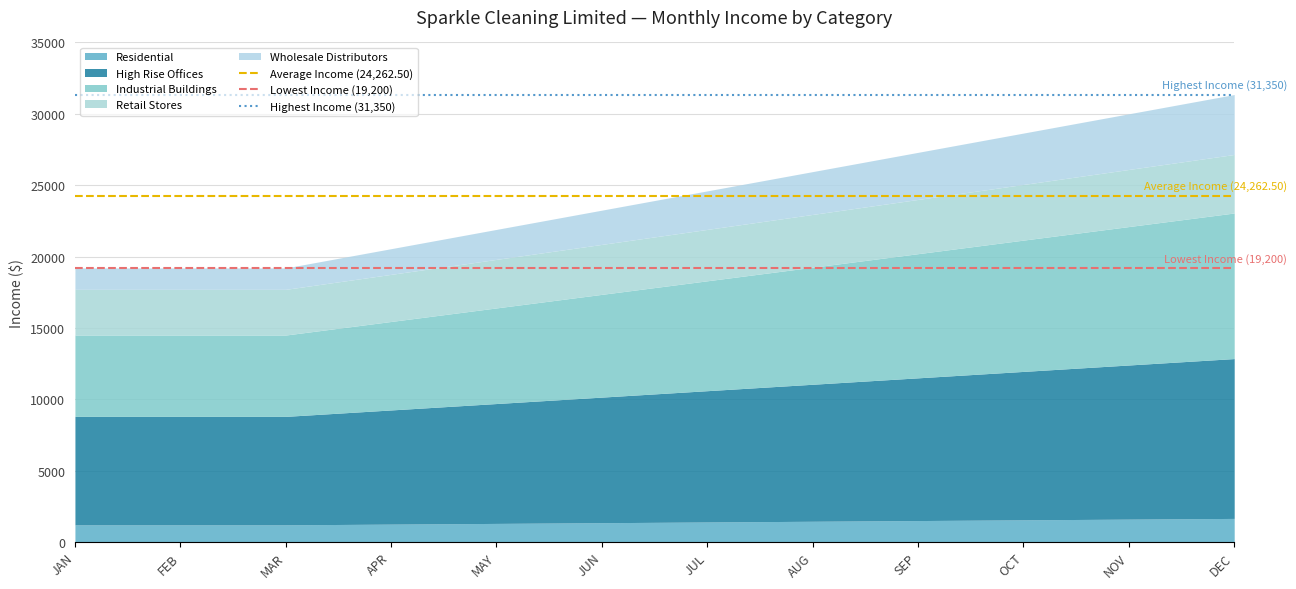

What is the maximum value for Residential?

1650